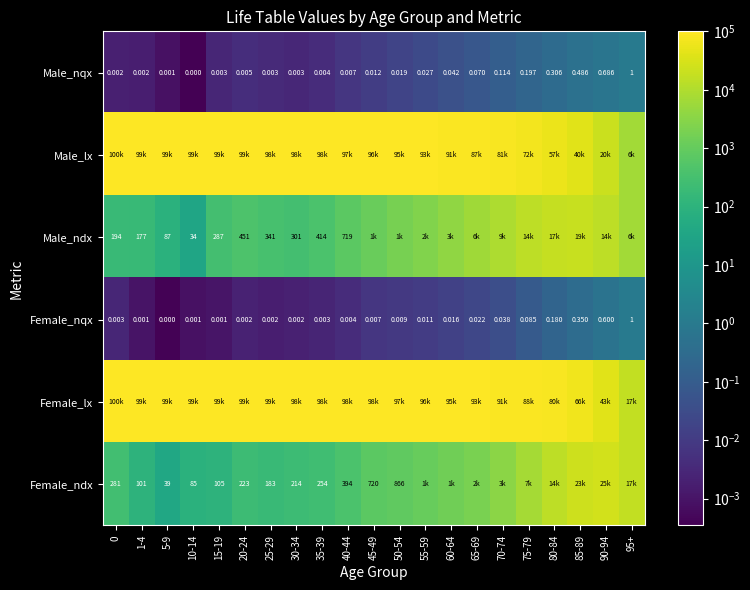

Between 95+ and 70-74, which is larger?

95+